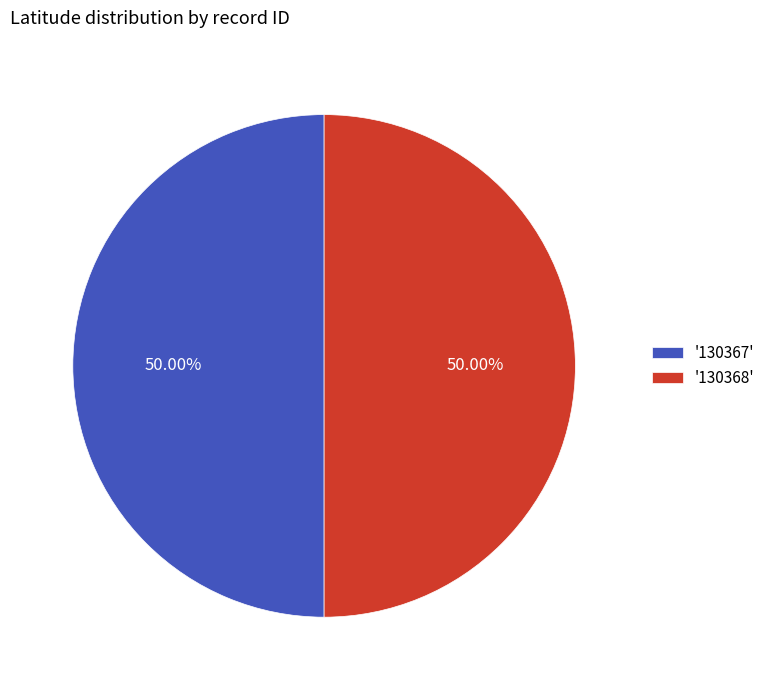

How many segments does this pie chart have?

2